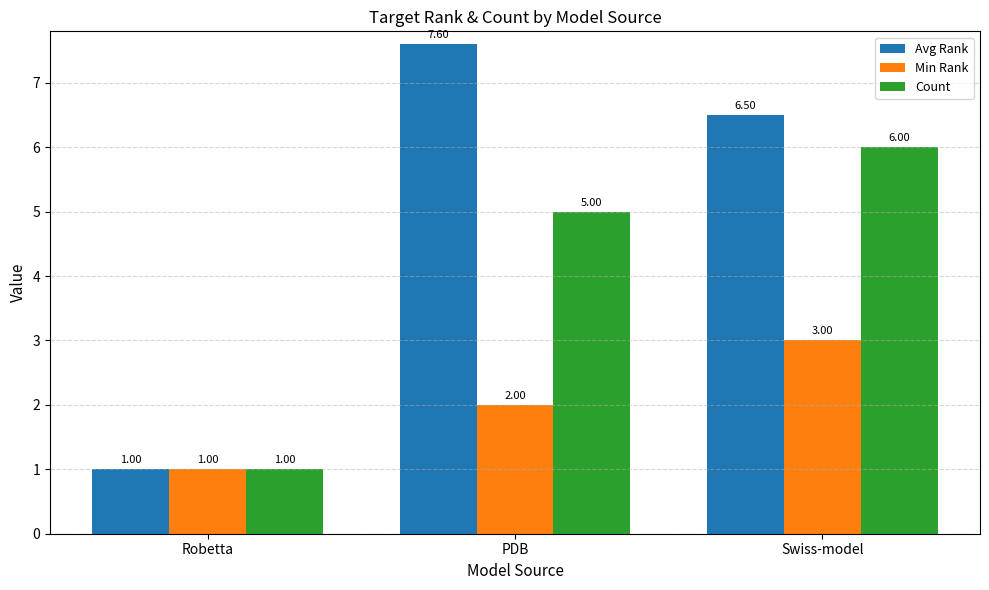

The value of Count at Swiss-model is 6.0. True or false?

True